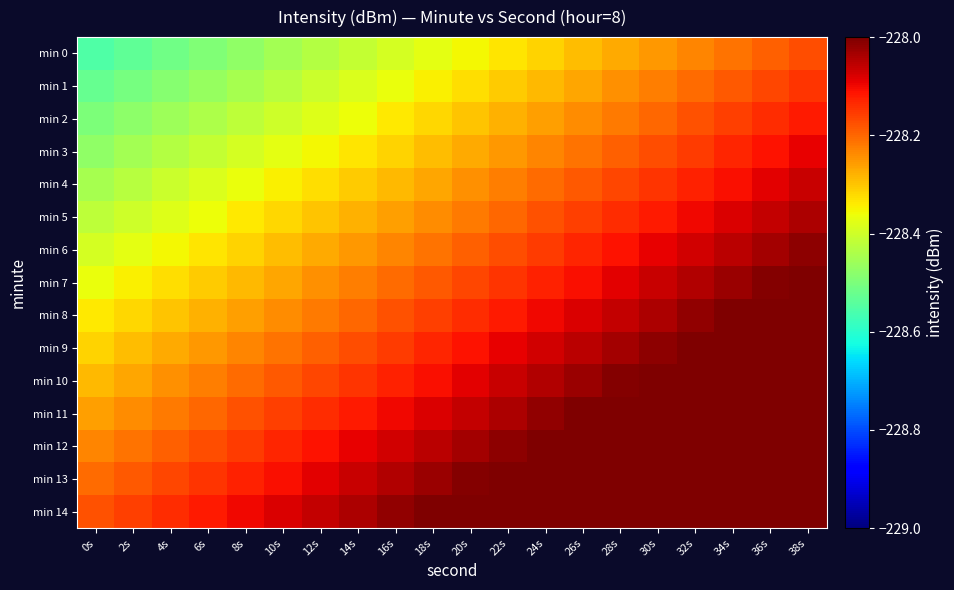

Reading right to left, transcribe all the data shown in this chart.

min 0: 38s=-228.2	36s=-228.2	34s=-228.2	32s=-228.2	30s=-228.3	28s=-228.3	26s=-228.3	24s=-228.3	22s=-228.3	20s=-228.4	18s=-228.4	16s=-228.4	14s=-228.4	12s=-228.4	10s=-228.5	8s=-228.5	6s=-228.5	4s=-228.5	2s=-228.5	0s=-228.6
min 1: 38s=-228.1	36s=-228.2	34s=-228.2	32s=-228.2	30s=-228.2	28s=-228.2	26s=-228.3	24s=-228.3	22s=-228.3	20s=-228.3	18s=-228.3	16s=-228.4	14s=-228.4	12s=-228.4	10s=-228.4	8s=-228.4	6s=-228.5	4s=-228.5	2s=-228.5	0s=-228.5
min 2: 38s=-228.1	36s=-228.1	34s=-228.2	32s=-228.2	30s=-228.2	28s=-228.2	26s=-228.2	24s=-228.3	22s=-228.3	20s=-228.3	18s=-228.3	16s=-228.3	14s=-228.4	12s=-228.4	10s=-228.4	8s=-228.4	6s=-228.4	4s=-228.5	2s=-228.5	0s=-228.5
min 3: 38s=-228.1	36s=-228.1	34s=-228.1	32s=-228.2	30s=-228.2	28s=-228.2	26s=-228.2	24s=-228.2	22s=-228.3	20s=-228.3	18s=-228.3	16s=-228.3	14s=-228.3	12s=-228.4	10s=-228.4	8s=-228.4	6s=-228.4	4s=-228.4	2s=-228.5	0s=-228.5
min 4: 38s=-228.1	36s=-228.1	34s=-228.1	32s=-228.1	30s=-228.1	28s=-228.2	26s=-228.2	24s=-228.2	22s=-228.2	20s=-228.2	18s=-228.3	16s=-228.3	14s=-228.3	12s=-228.3	10s=-228.3	8s=-228.4	6s=-228.4	4s=-228.4	2s=-228.4	0s=-228.4
min 5: 38s=-228.0	36s=-228.1	34s=-228.1	32s=-228.1	30s=-228.1	28s=-228.1	26s=-228.2	24s=-228.2	22s=-228.2	20s=-228.2	18s=-228.2	16s=-228.3	14s=-228.3	12s=-228.3	10s=-228.3	8s=-228.3	6s=-228.4	4s=-228.4	2s=-228.4	0s=-228.4
min 6: 38s=-228.0	36s=-228.0	34s=-228.1	32s=-228.1	30s=-228.1	28s=-228.1	26s=-228.1	24s=-228.2	22s=-228.2	20s=-228.2	18s=-228.2	16s=-228.2	14s=-228.3	12s=-228.3	10s=-228.3	8s=-228.3	6s=-228.3	4s=-228.4	2s=-228.4	0s=-228.4
min 7: 38s=-228.0	36s=-228.0	34s=-228.0	32s=-228.0	30s=-228.1	28s=-228.1	26s=-228.1	24s=-228.1	22s=-228.1	20s=-228.2	18s=-228.2	16s=-228.2	14s=-228.2	12s=-228.2	10s=-228.3	8s=-228.3	6s=-228.3	4s=-228.3	2s=-228.3	0s=-228.4
min 8: 38s=-228.0	36s=-228.0	34s=-228.0	32s=-228.0	30s=-228.0	28s=-228.1	26s=-228.1	24s=-228.1	22s=-228.1	20s=-228.1	18s=-228.2	16s=-228.2	14s=-228.2	12s=-228.2	10s=-228.2	8s=-228.3	6s=-228.3	4s=-228.3	2s=-228.3	0s=-228.3
min 9: 38s=-227.9	36s=-228.0	34s=-228.0	32s=-228.0	30s=-228.0	28s=-228.0	26s=-228.1	24s=-228.1	22s=-228.1	20s=-228.1	18s=-228.1	16s=-228.2	14s=-228.2	12s=-228.2	10s=-228.2	8s=-228.2	6s=-228.3	4s=-228.3	2s=-228.3	0s=-228.3
min 10: 38s=-227.9	36s=-227.9	34s=-227.9	32s=-228.0	30s=-228.0	28s=-228.0	26s=-228.0	24s=-228.0	22s=-228.1	20s=-228.1	18s=-228.1	16s=-228.1	14s=-228.1	12s=-228.2	10s=-228.2	8s=-228.2	6s=-228.2	4s=-228.2	2s=-228.3	0s=-228.3
min 11: 38s=-227.9	36s=-227.9	34s=-227.9	32s=-227.9	30s=-228.0	28s=-228.0	26s=-228.0	24s=-228.0	22s=-228.0	20s=-228.1	18s=-228.1	16s=-228.1	14s=-228.1	12s=-228.1	10s=-228.2	8s=-228.2	6s=-228.2	4s=-228.2	2s=-228.2	0s=-228.3
min 12: 38s=-227.9	36s=-227.9	34s=-227.9	32s=-227.9	30s=-227.9	28s=-228.0	26s=-228.0	24s=-228.0	22s=-228.0	20s=-228.0	18s=-228.1	16s=-228.1	14s=-228.1	12s=-228.1	10s=-228.1	8s=-228.2	6s=-228.2	4s=-228.2	2s=-228.2	0s=-228.2
min 13: 38s=-227.8	36s=-227.8	34s=-227.9	32s=-227.9	30s=-227.9	28s=-227.9	26s=-227.9	24s=-228.0	22s=-228.0	20s=-228.0	18s=-228.0	16s=-228.0	14s=-228.1	12s=-228.1	10s=-228.1	8s=-228.1	6s=-228.1	4s=-228.2	2s=-228.2	0s=-228.2
min 14: 38s=-227.8	36s=-227.8	34s=-227.8	32s=-227.9	30s=-227.9	28s=-227.9	26s=-227.9	24s=-227.9	22s=-228.0	20s=-228.0	18s=-228.0	16s=-228.0	14s=-228.0	12s=-228.1	10s=-228.1	8s=-228.1	6s=-228.1	4s=-228.1	2s=-228.2	0s=-228.2